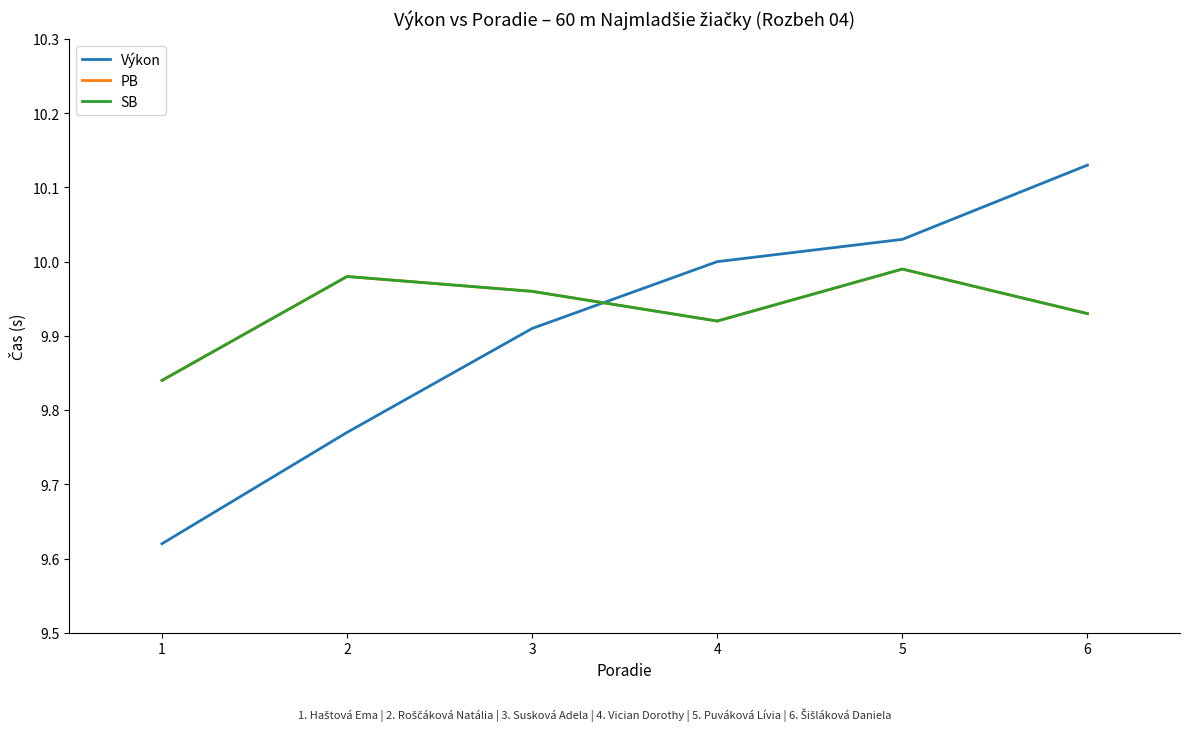

After their last crossing, which series has the higher values: Výkon or PB?

Výkon